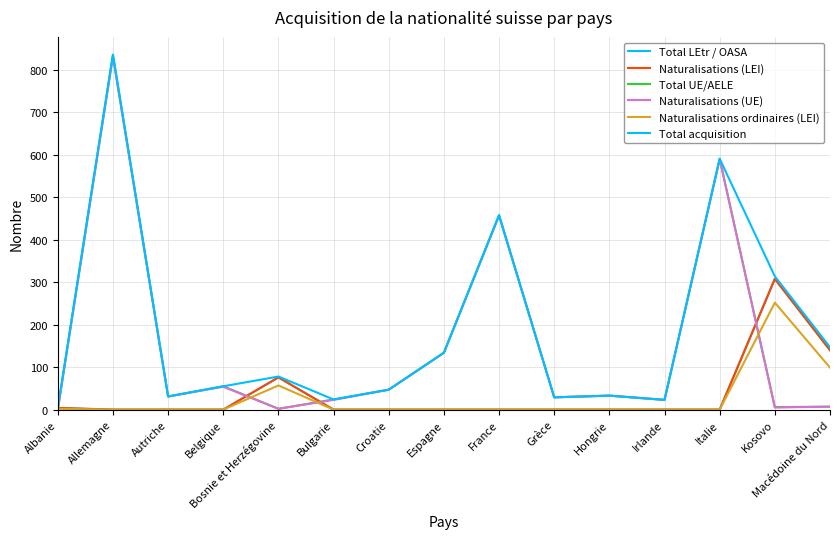

At which category is the sum across all series the highest?

Allemagne